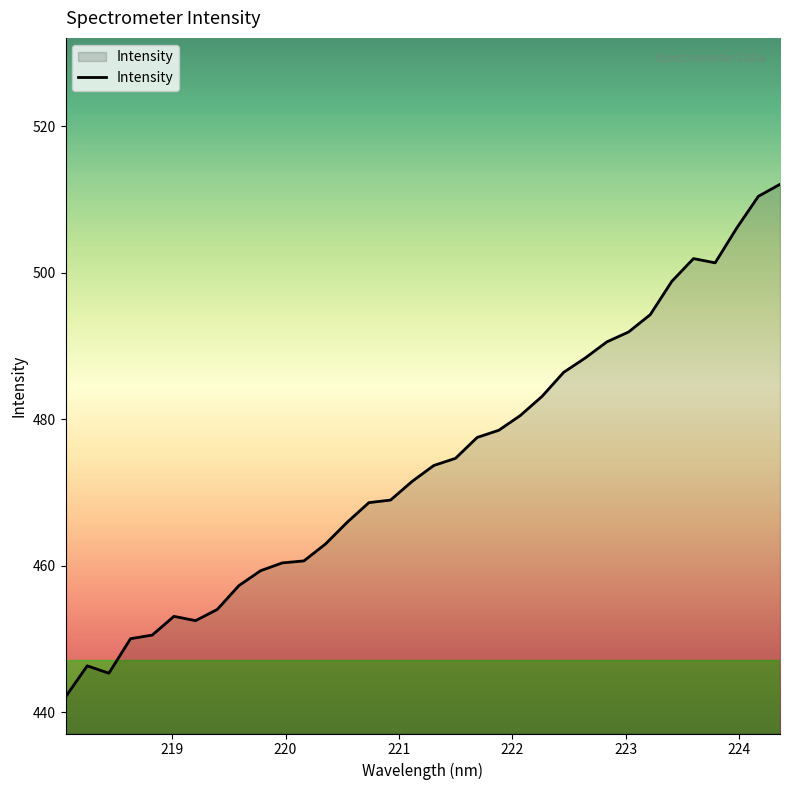

What is the difference between the maximum and minimum values?

70.0